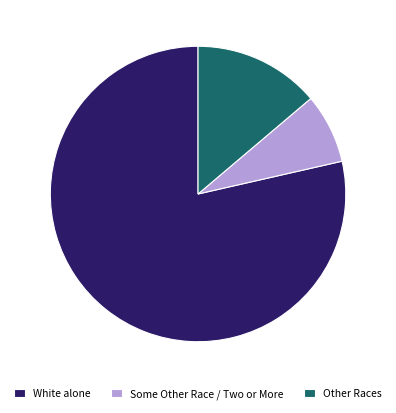

Do Other Races and White alone together represent more than half of the pie?

Yes